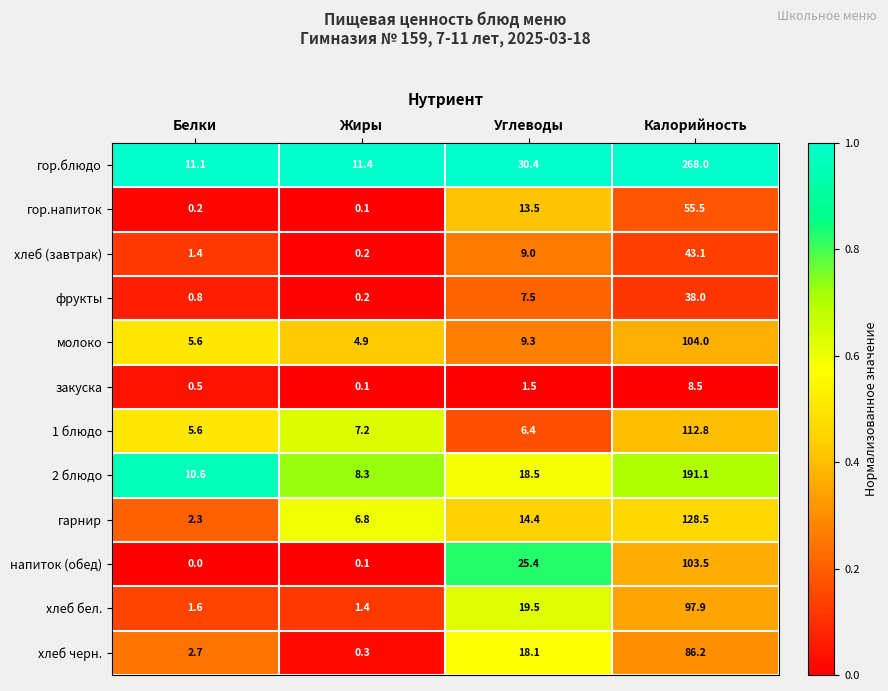

The value of фрукты at Углеводы is 3.8. True or false?

False